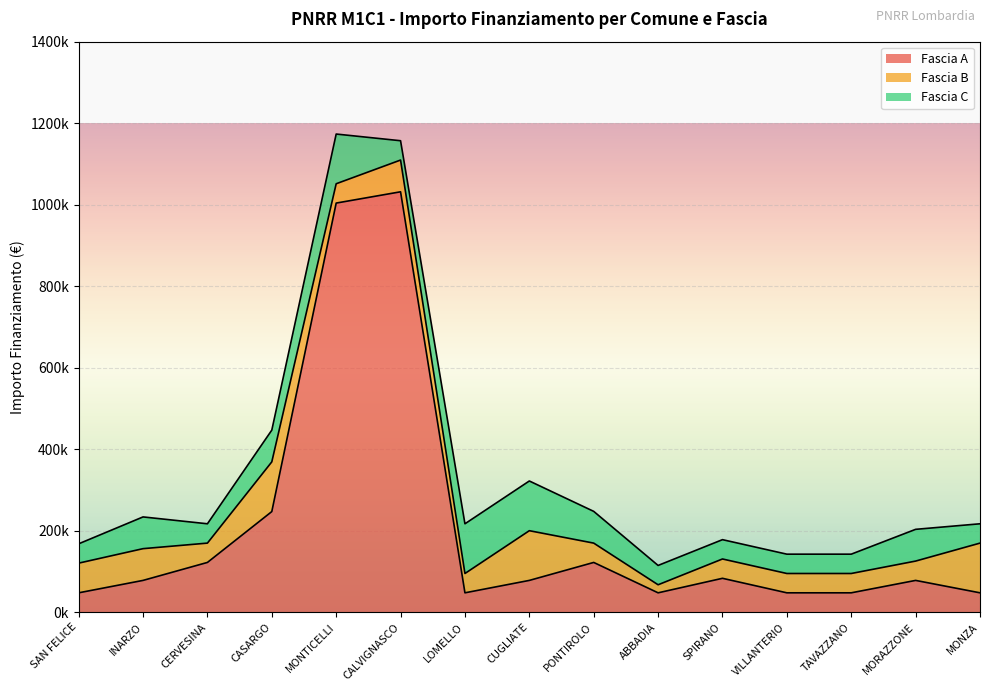

What is the minimum value for Fascia C?

47427